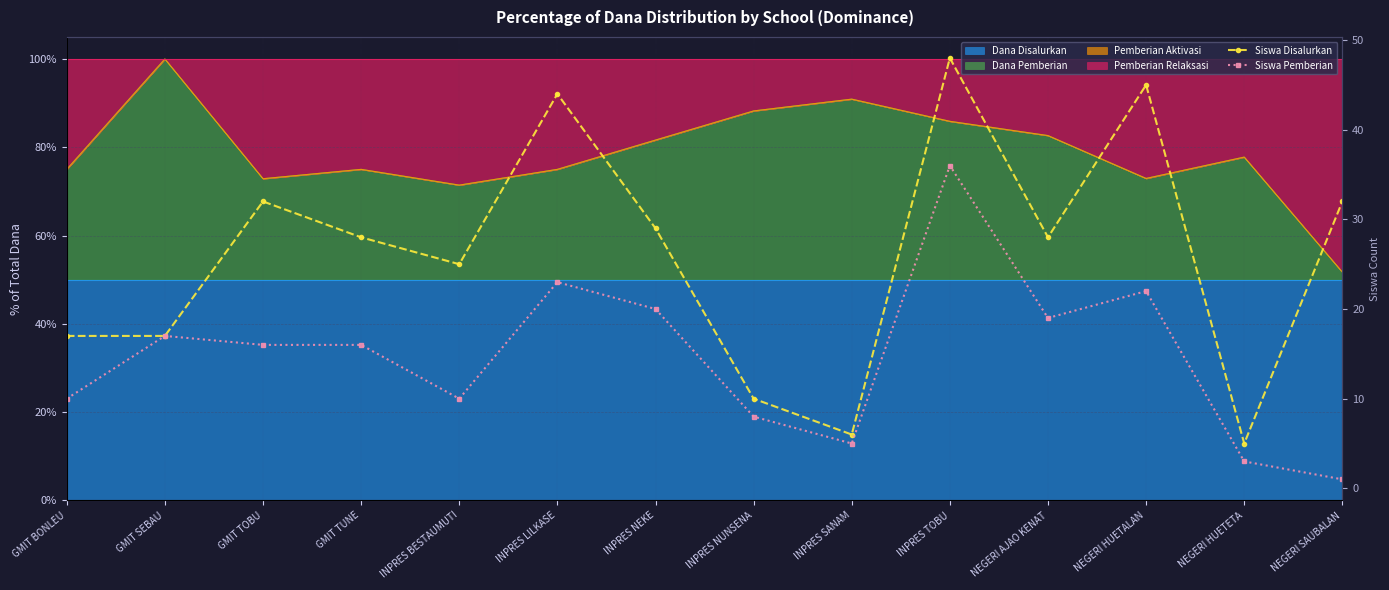

Which series has the largest range (max minus min)?

Siswa Disalurkan